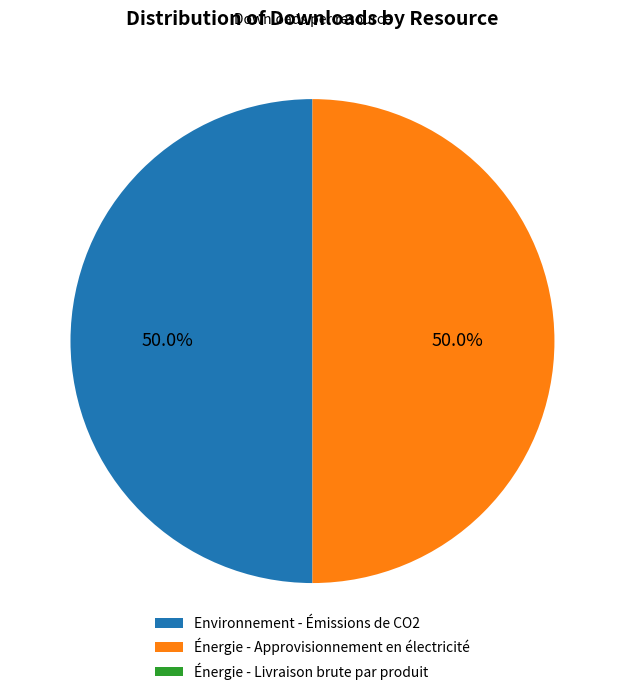

What portion of the pie excludes Environnement - Émissions de CO2?

50.0%